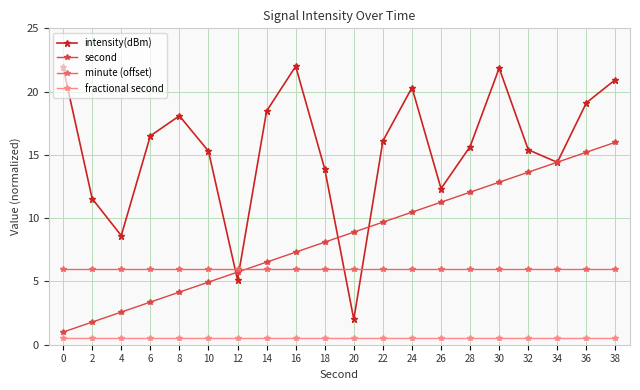

True or false: second has more than 1 points higher than both neighbors.

False